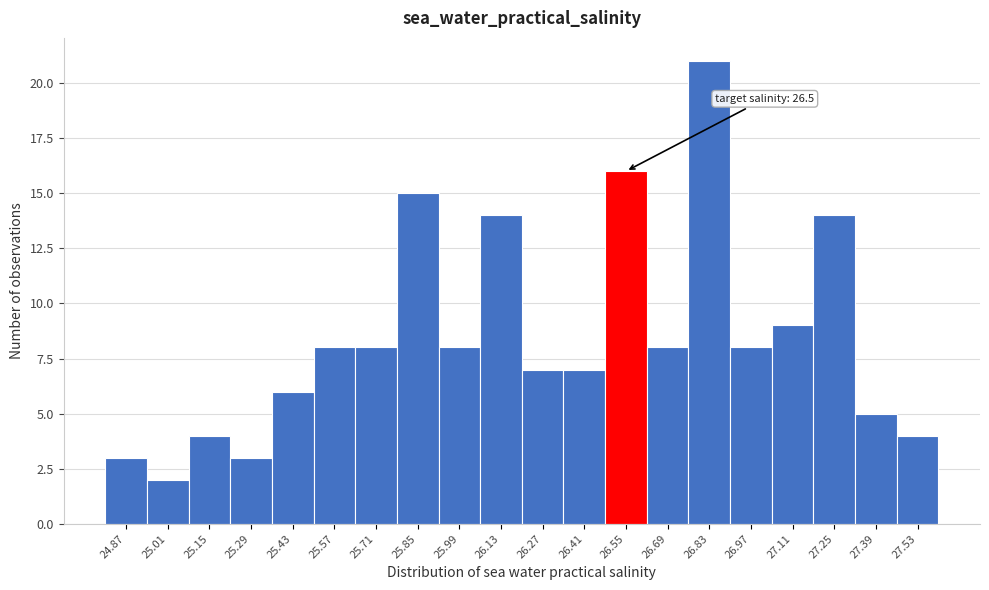

Over which range of the x-axis is the bar tallest?

26.76 to 26.90